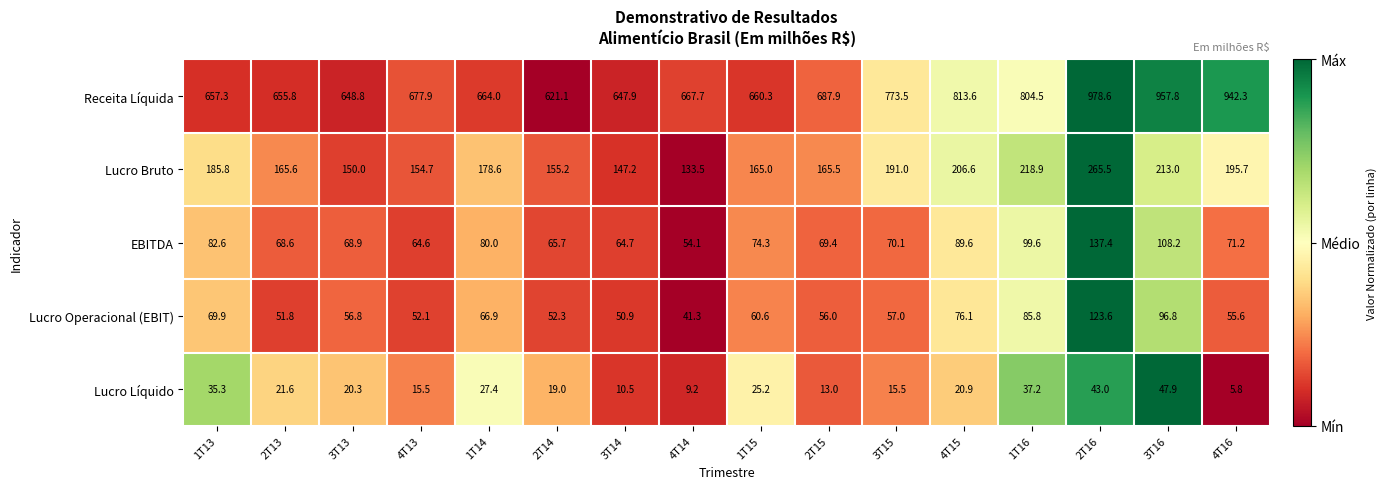

Where does the Lucro Operacional (EBIT) series first go above 57?

1T13